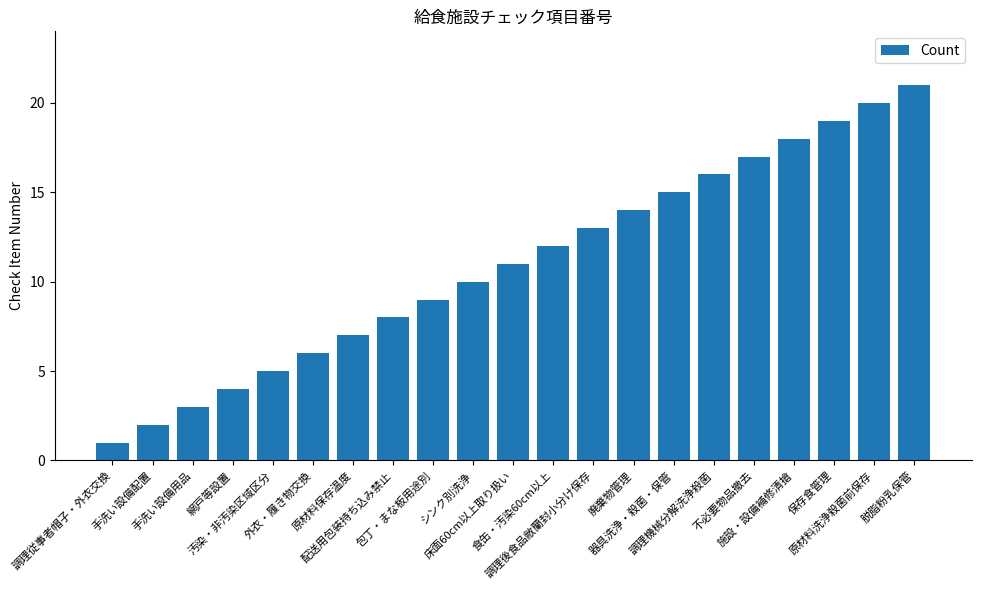

Rank the categories by value from highest to lowest.

脱脂粉乳保管, 原材料洗浄殺菌前保存, 保存食管理, 施設・設備補修清搶, 不必要物品撤去, 調理機械分解洗浄殺菌, 器具洗浄・殺菌・保管, 廃棄物管理, 調理後食品敝蘭封小分け保存, 食缶・汚染60cm以上, 床面60cm以上取り扱い, シンク別洗浄, 包丁・まな板用途別, 配送用包装持ち込み禁止, 原材料保存温度, 外衣・履き物交換, 汚染・非汚染区域区分, 網戸等設置, 手洗い設備用品, 手洗い設備配置, 調理従事者帽子・外衣交換